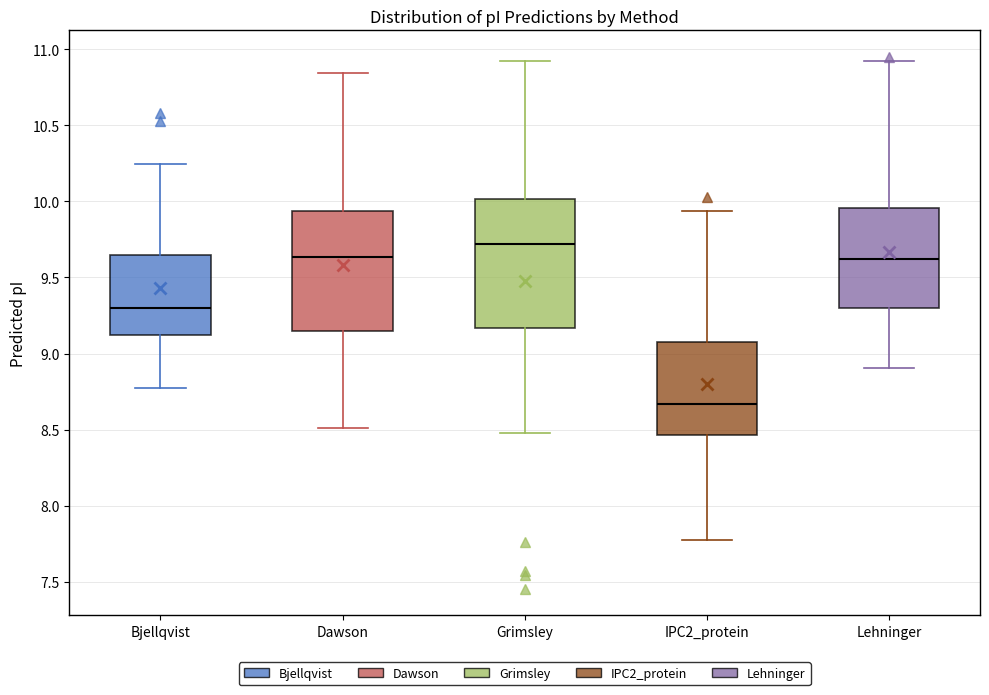

Reading left to right, transcribe this box plot: for each box, give where its median line is, the range the box spans, and where its two whiskers end, as read against the y-axis. The values are not printed on the chart, so give them approximately, as read against the axis.

Bjellqvist: median 9.30, box 9.10 to 9.65, whiskers 8.75 to 10.25
Dawson: median 9.65, box 9.15 to 9.95, whiskers 8.50 to 10.85
Grimsley: median 9.70, box 9.15 to 10.00, whiskers 8.50 to 10.90
IPC2_protein: median 8.65, box 8.45 to 9.10, whiskers 7.80 to 9.95
Lehninger: median 9.60, box 9.30 to 9.95, whiskers 8.90 to 10.90